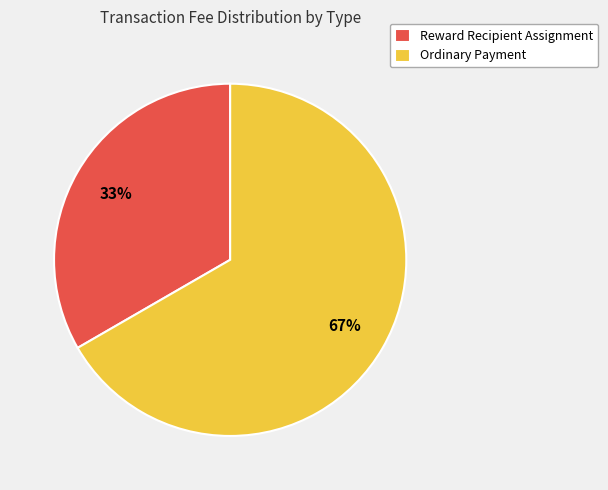

Count the number of slices in the pie.

2